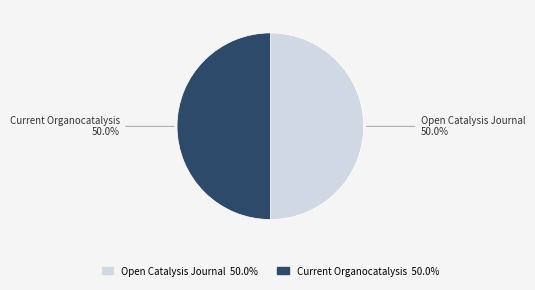

Is it true that Open Catalysis Journal is 50% of the pie?

True